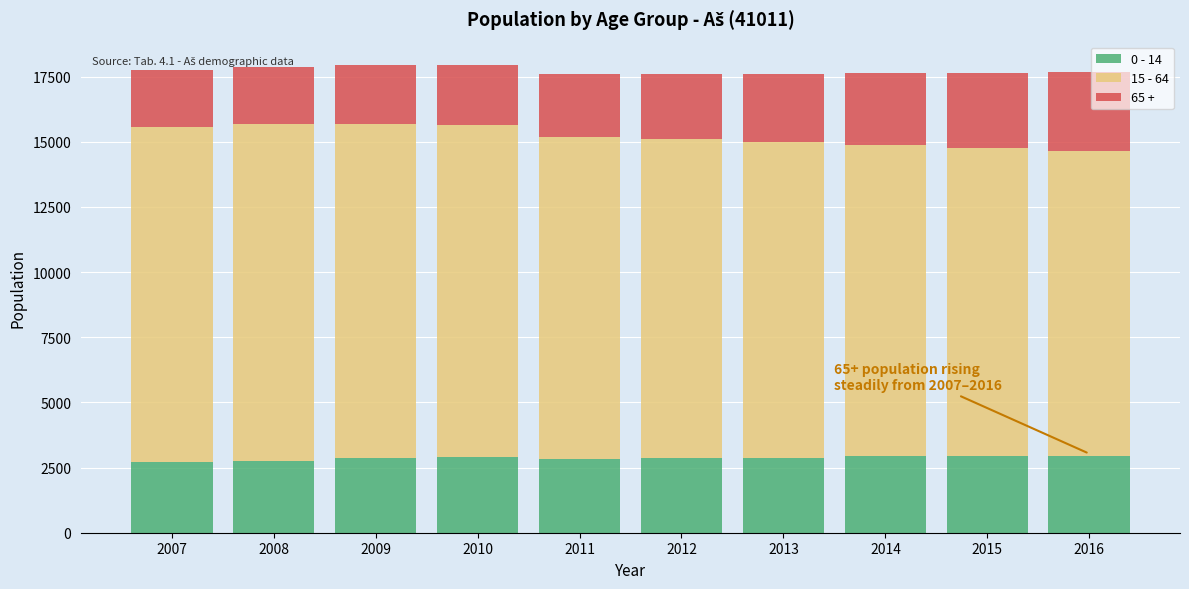

What is the lowest value of the 0 - 14 series?

2718